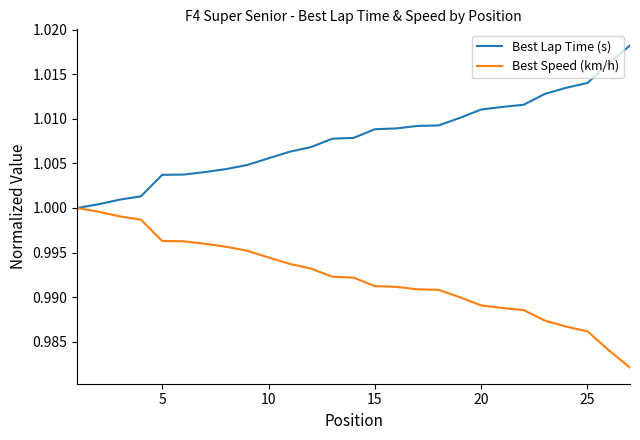

What is the sum of all Best Lap Time (s) values?

27.2